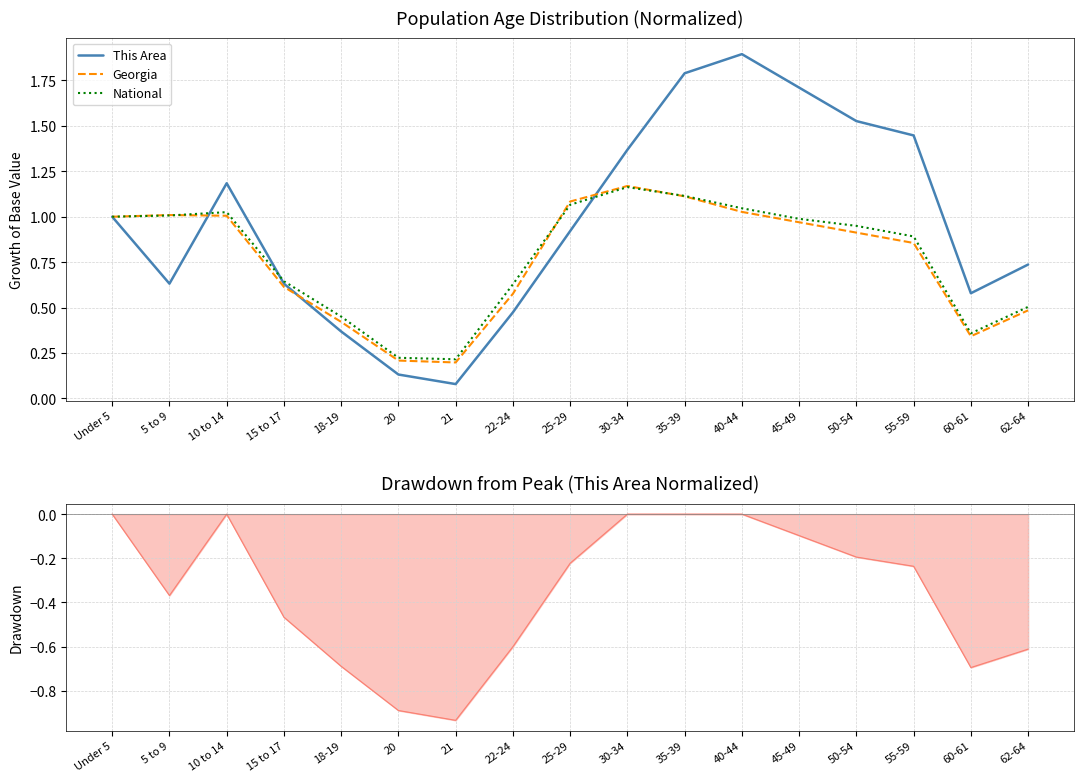

What is the greatest value displayed?

1.9